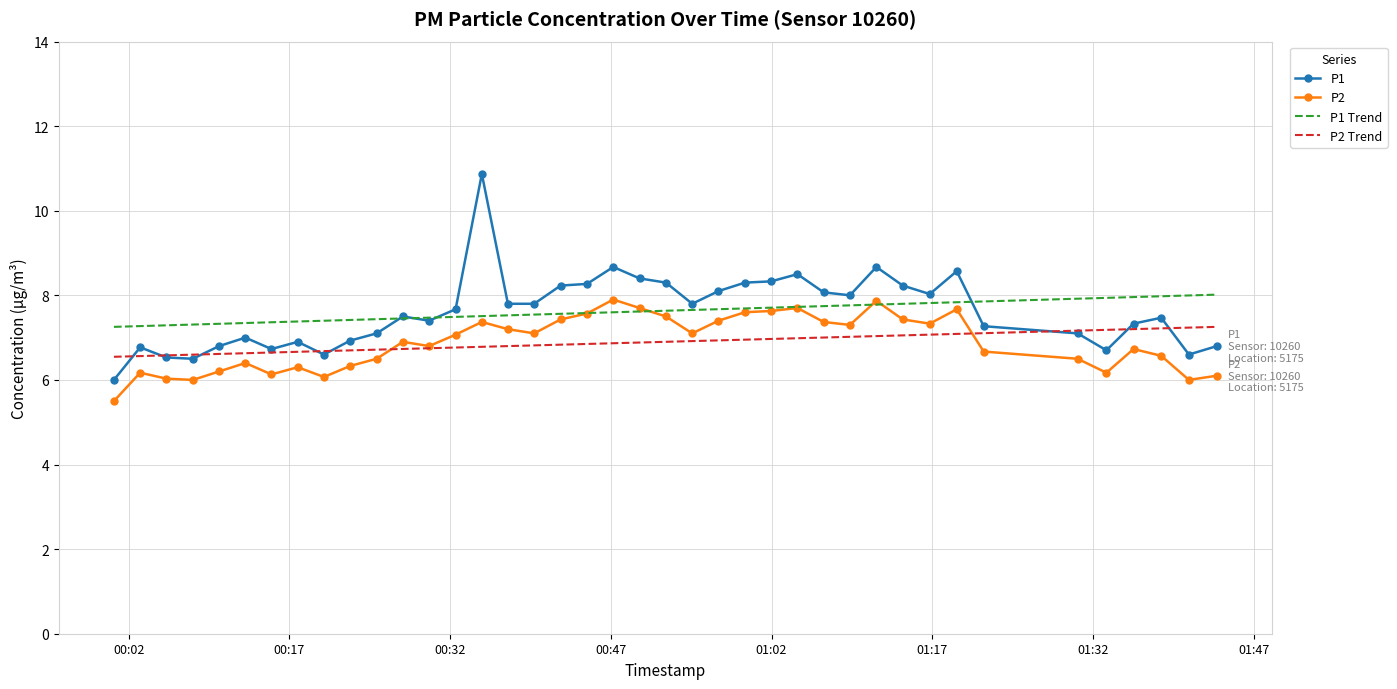

What is the smallest value displayed?

5.5